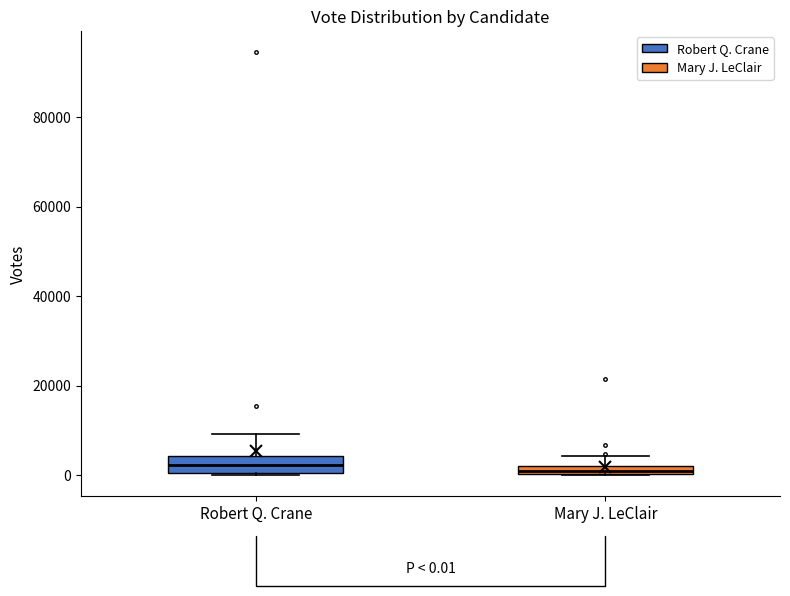

Which box is the tallest, from its lower edge to its upper edge?

Robert Q. Crane